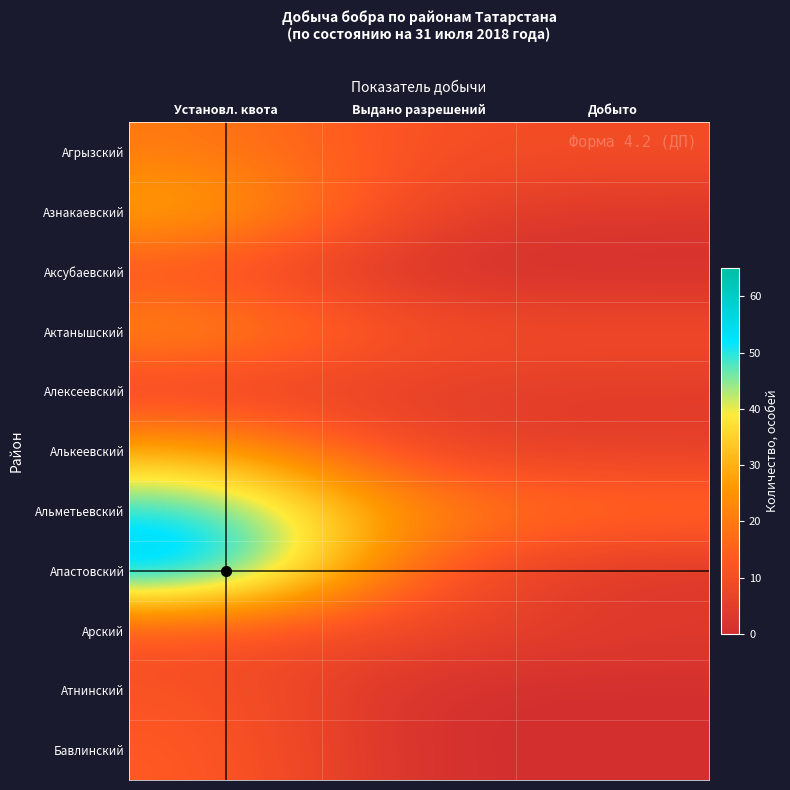

Which series has the widest spread of values?

Апастовский